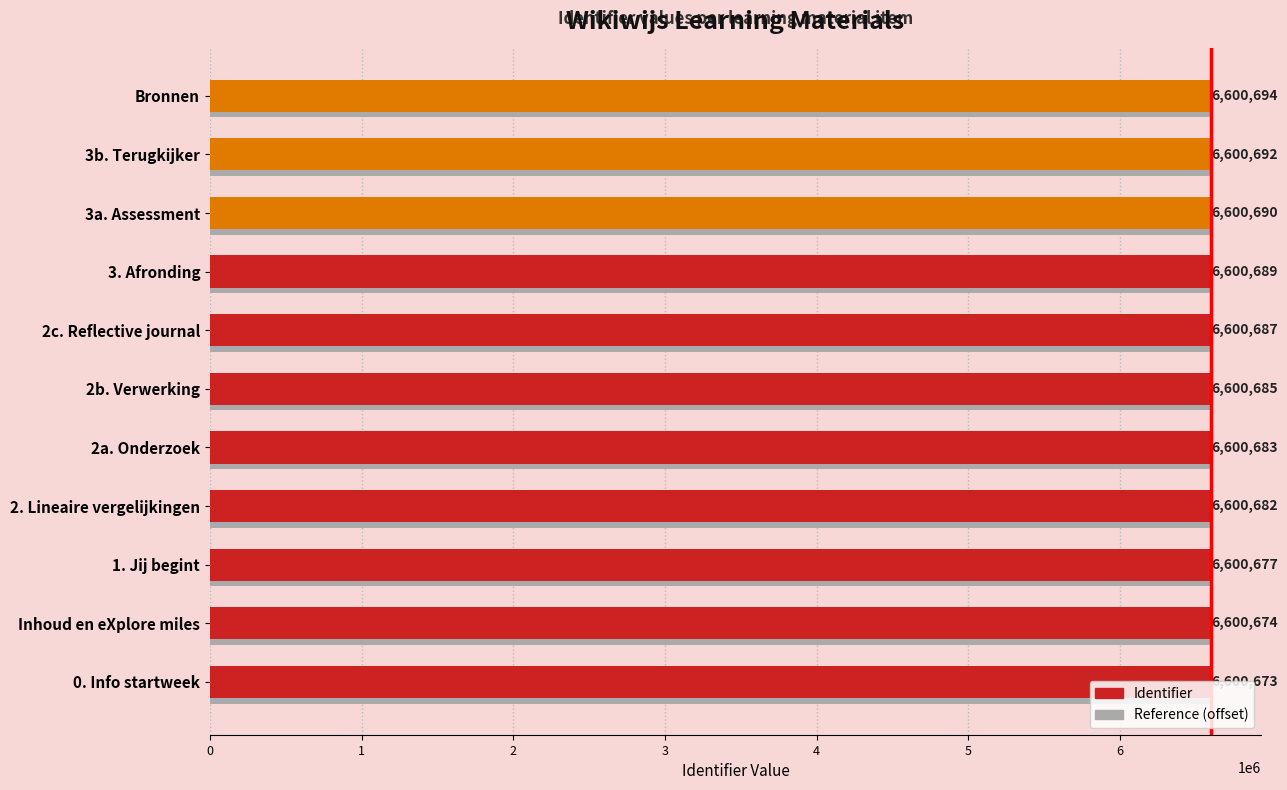

What is the greatest value displayed?

6600694